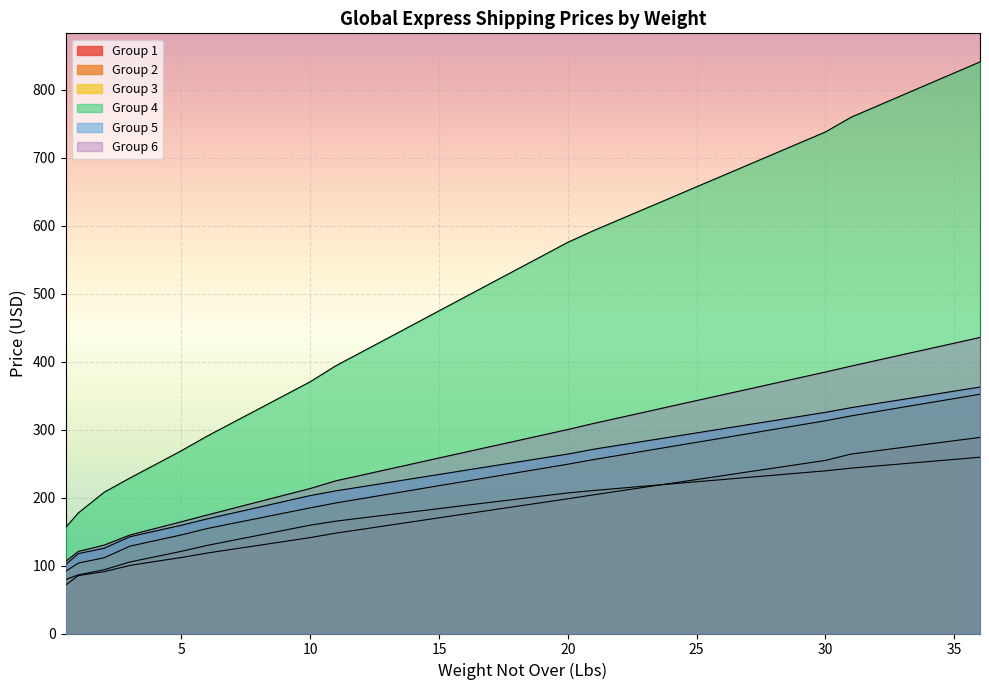

Rank the categories by Group 3 value from lowest to highest.

0.5, 1, 2, 3, 4, 5, 6, 7, 8, 9, 10, 11, 12, 13, 14, 15, 16, 17, 18, 19, 20, 21, 22, 23, 24, 25, 26, 27, 28, 29, 30, 31, 32, 33, 34, 35, 36